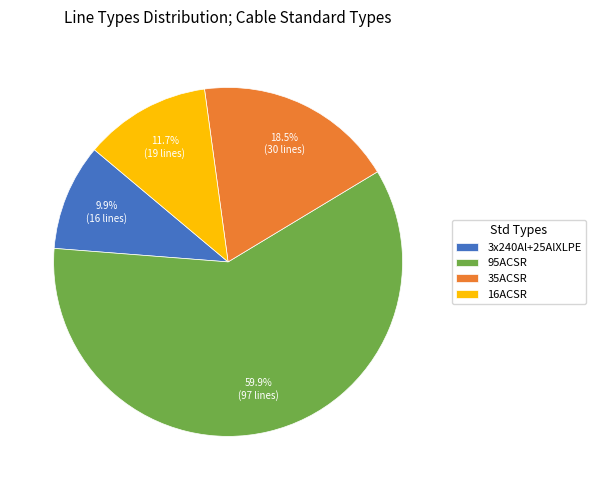

Count the number of slices in the pie.

4